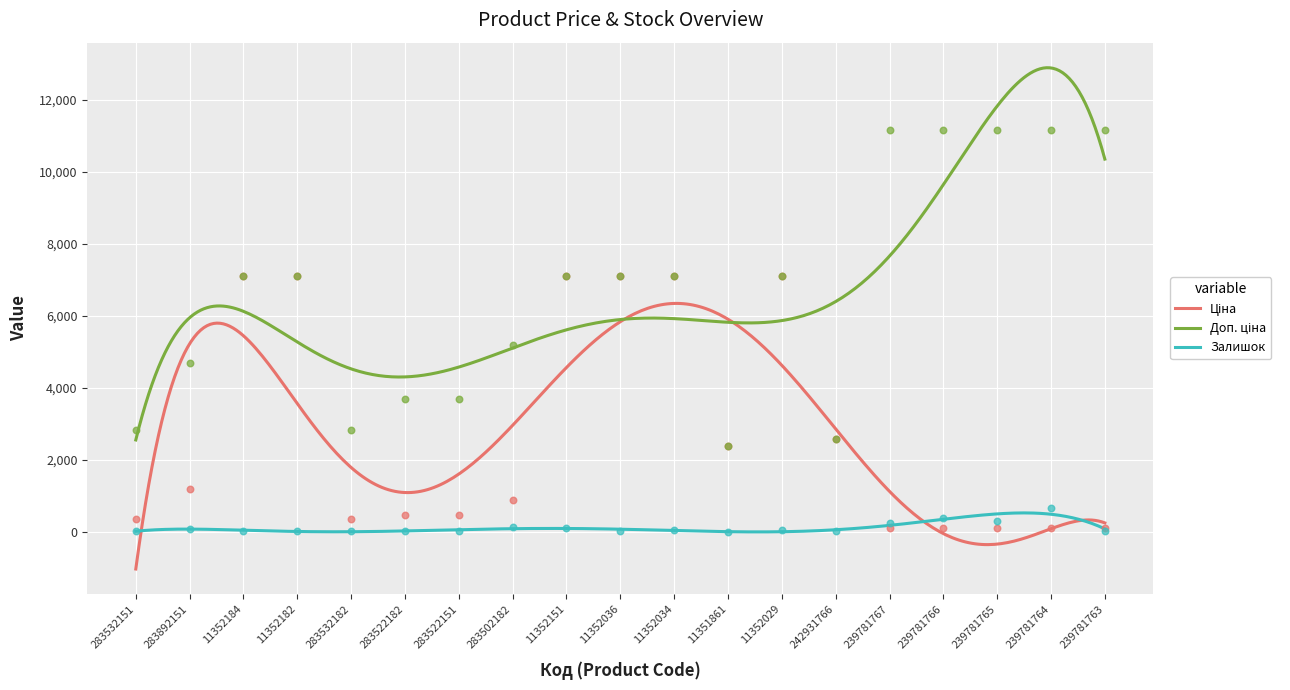

Is the value of Ціна at 239781764 greater than the value of Залишок at 283532151?

Yes